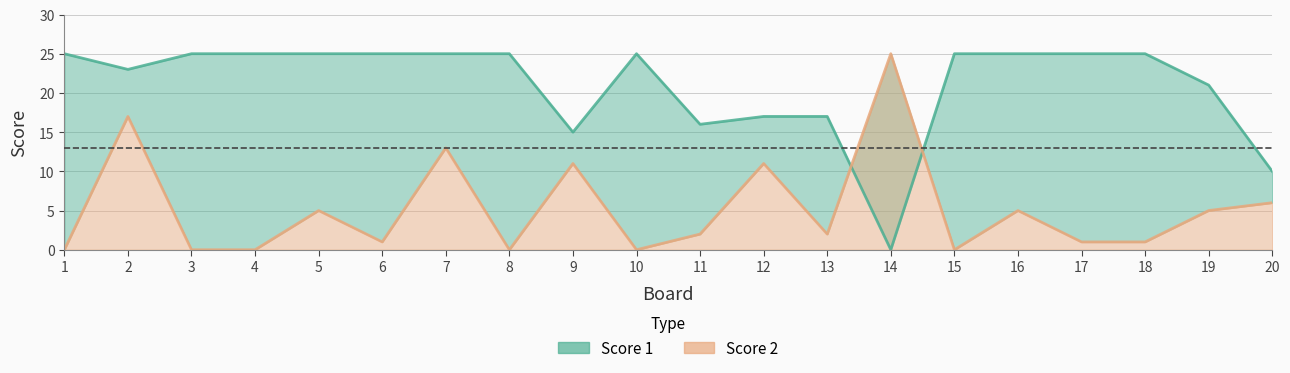

What is the difference between the highest and lowest values at 11?

14